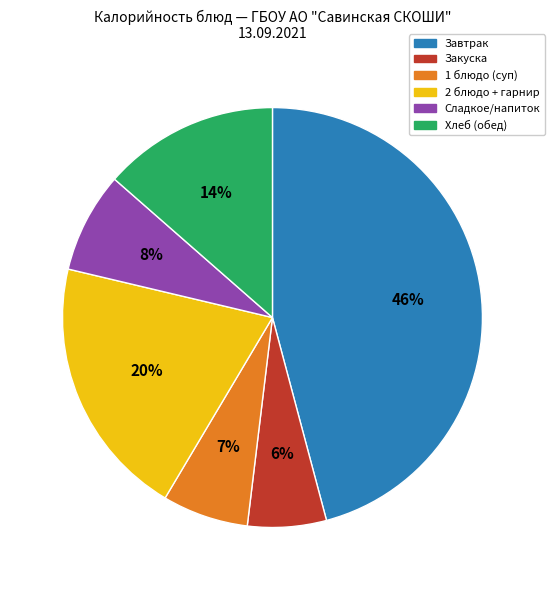

To the nearest percent, what is the difference between the largest and smallest slice percentages?

40%